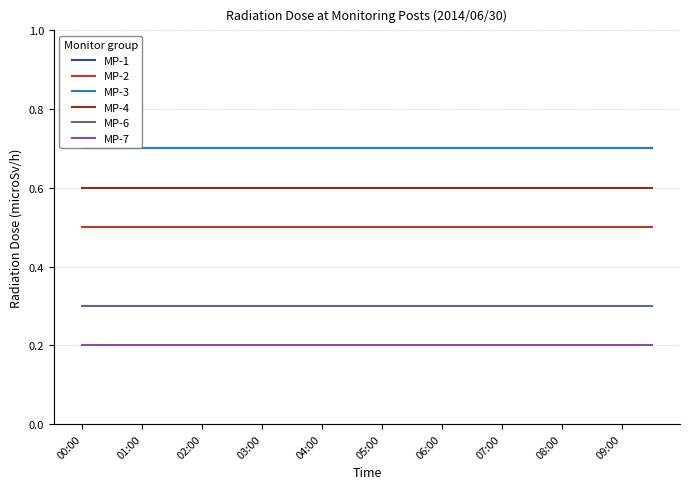

Is this an area chart (filled region under the line)?

No